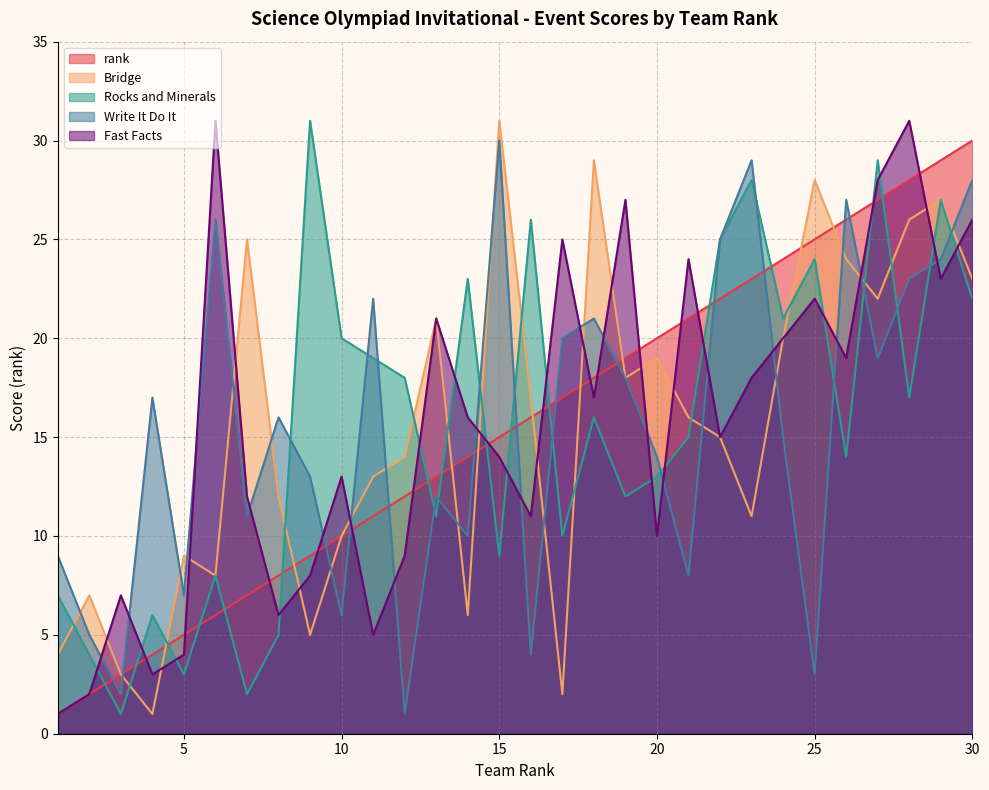

What is the difference between the Rocks and Minerals values at 27 and 23?

1